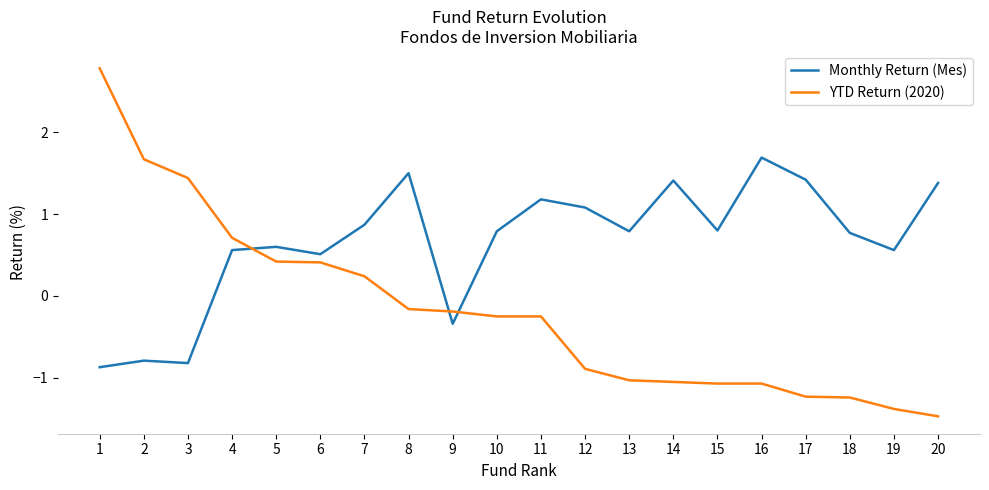

Rank the series at 4 from lowest to highest value.

Monthly Return (Mes), YTD Return (2020)